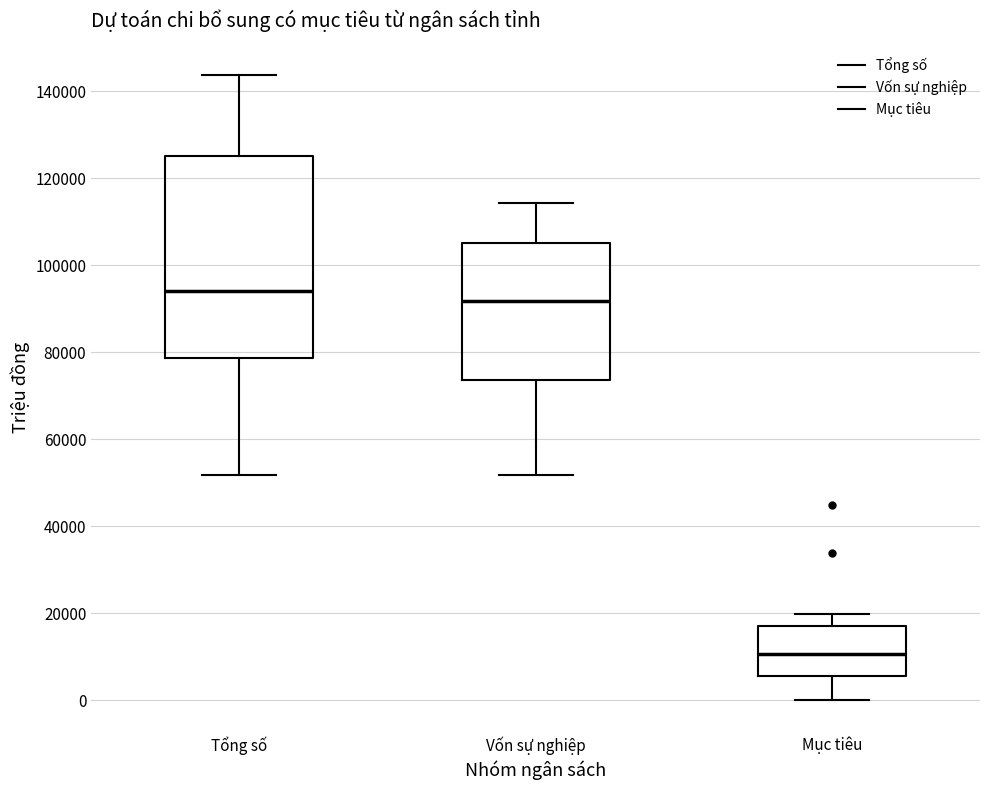

Reading left to right, read every box against the y-axis: the position of its median line, the range the box covers, and the ends of its whiskers. The values are not printed on the chart, so give them approximately, as read against the axis.

Tổng số: median 94000, box 78000 to 126000, whiskers 52000 to 144000
Vốn sự nghiệp: median 92000, box 74000 to 106000, whiskers 52000 to 114000
Mục tiêu: median 10000, box 6000 to 16000, whiskers 0 to 20000